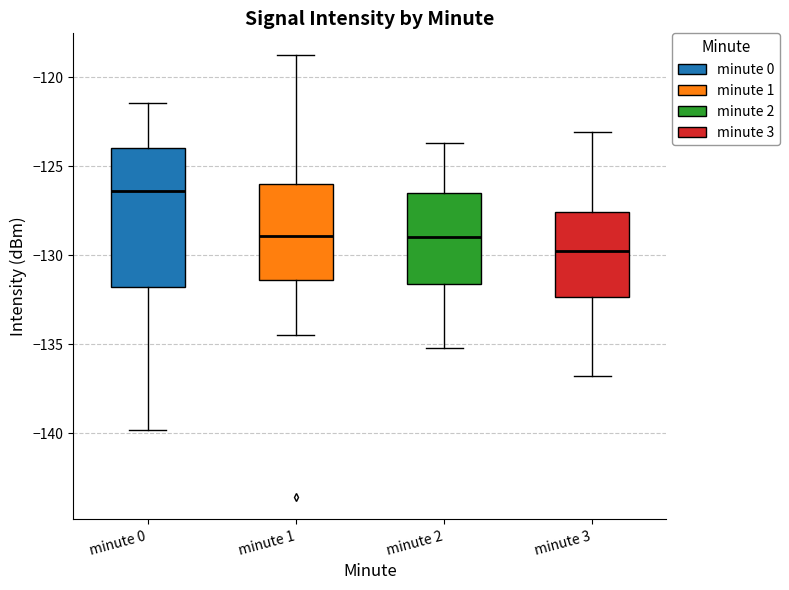

Where is the upper edge of the box for minute 3 on the y-axis? The values are not printed on the chart, so give them approximately, as read against the axis.

-127.5